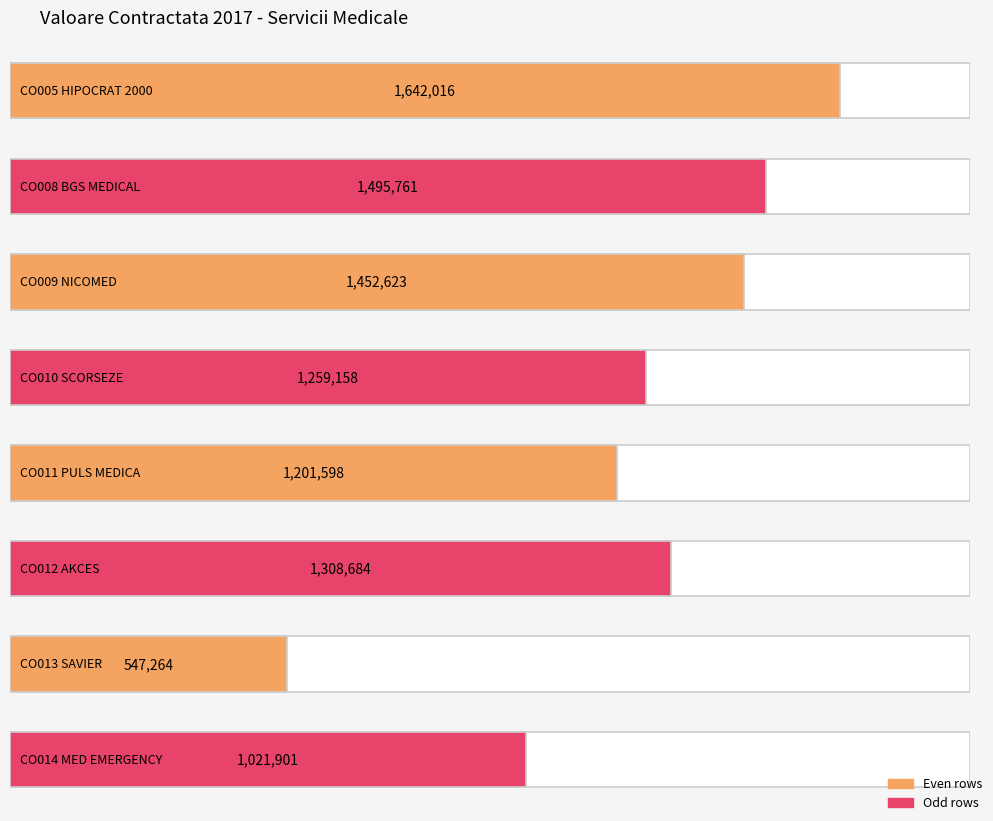

What is the smallest value displayed?

547264.2